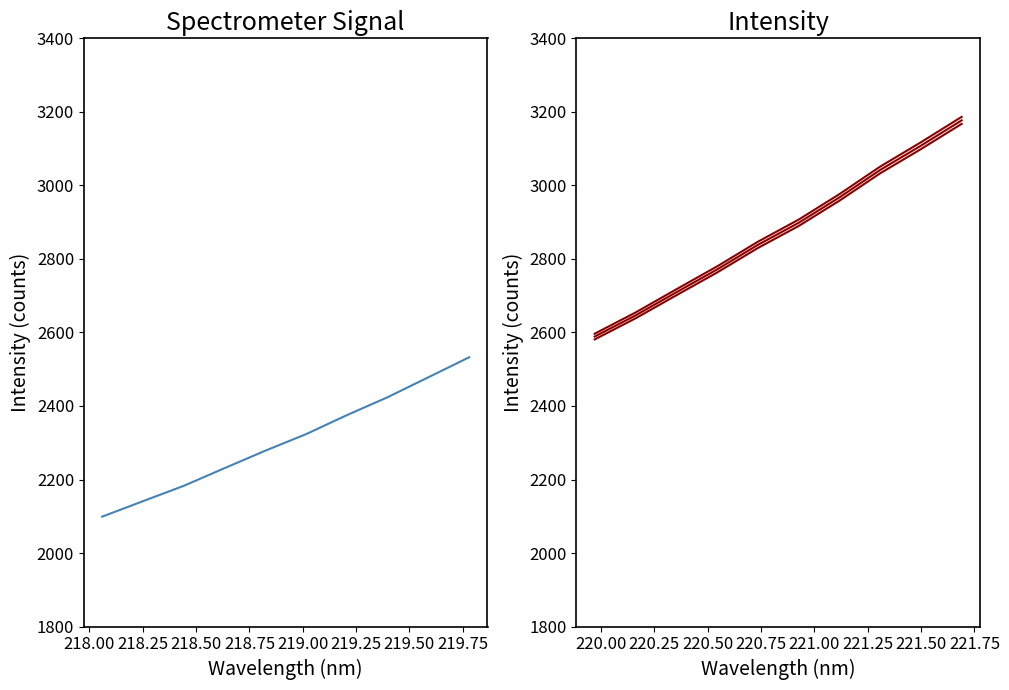

Reading right to left, what are all the values shown in this chart?

Intensity (first half): 2532.4	2478.1	2423.8	2375.0	2323.4	2278.4	2230.9	2182.8	2141.0	2099.0
Intensity (second half): 3176.9	3107.9	3041.9	2967.2	2898.1	2838.1	2771.2	2709.1	2646.2	2588.8
Intensity (second half) +0.3%: 3186.4	3117.3	3051.0	2976.1	2906.8	2846.6	2779.6	2717.2	2654.2	2596.5
Intensity (second half) -0.3%: 3167.3	3098.6	3032.8	2958.3	2889.4	2829.6	2762.9	2701.0	2638.3	2581.0